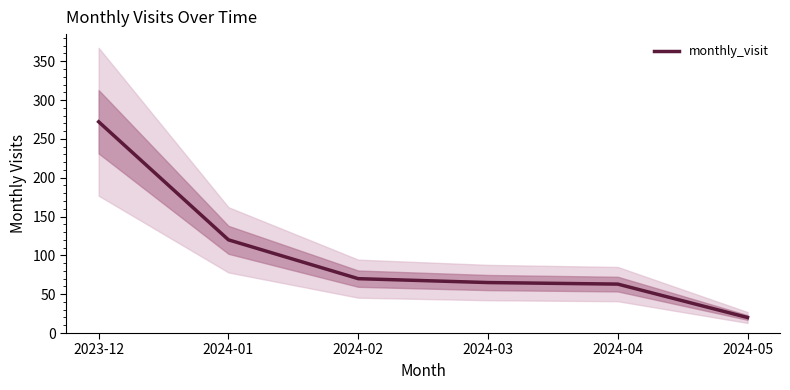

True or false: the data shows 20 at 2024-05.

True